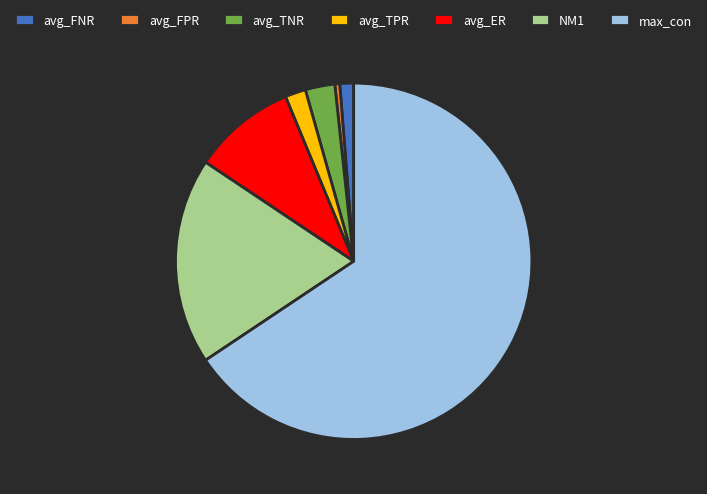

The avg_ER slice represents 9% of the pie. True or false?

True